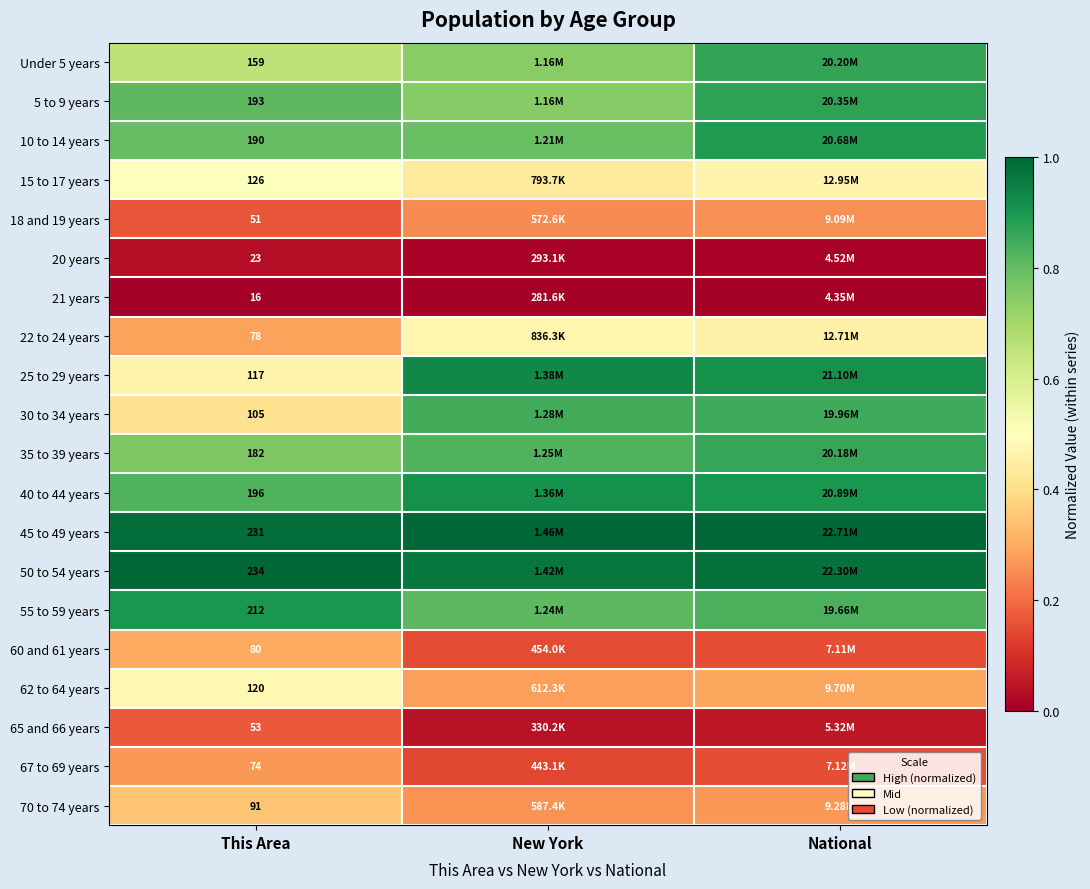

At This Area, list the series in order from largest to smallest.

50 to 54 years, 45 to 49 years, 55 to 59 years, 40 to 44 years, 5 to 9 years, 10 to 14 years, 35 to 39 years, Under 5 years, 15 to 17 years, 62 to 64 years, 25 to 29 years, 30 to 34 years, 70 to 74 years, 60 and 61 years, 22 to 24 years, 67 to 69 years, 65 and 66 years, 18 and 19 years, 20 years, 21 years